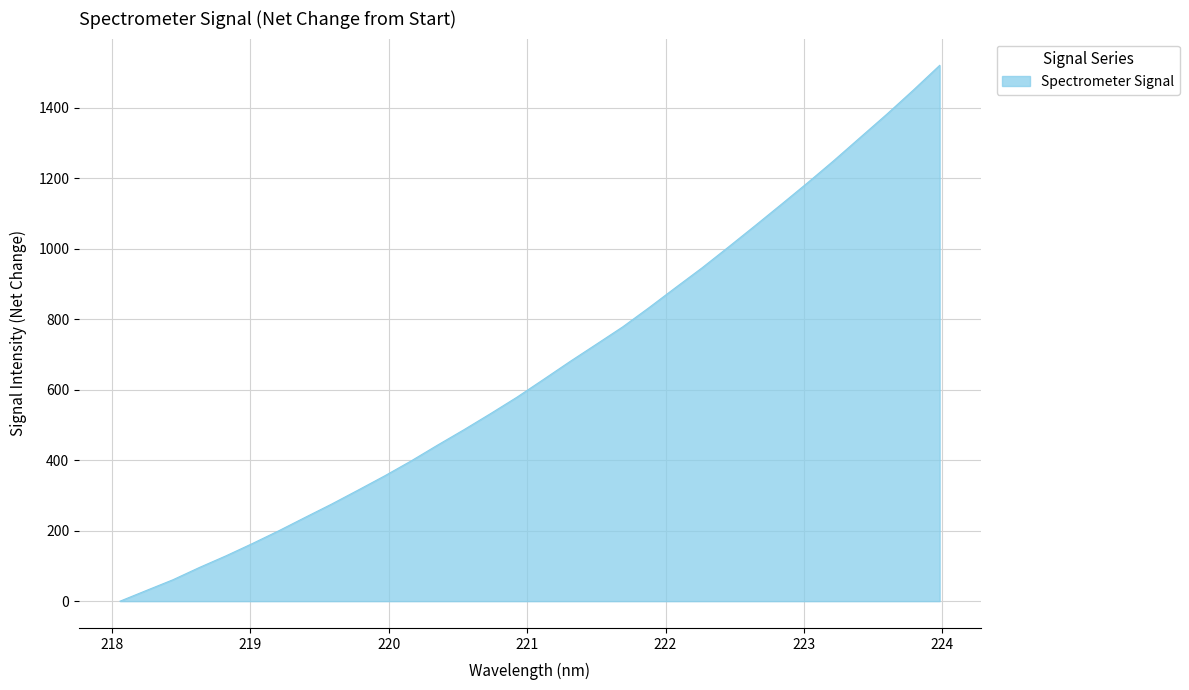

How many lines are shown in the chart?

1